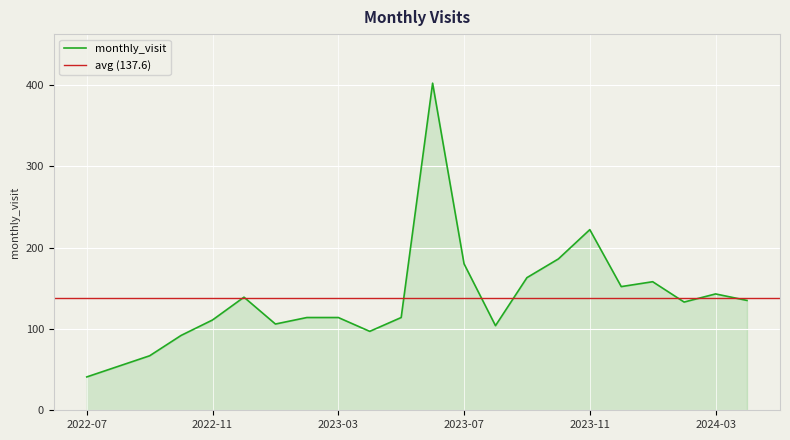

How many interior local valleys (lower than both neighbors) does the data have?

5